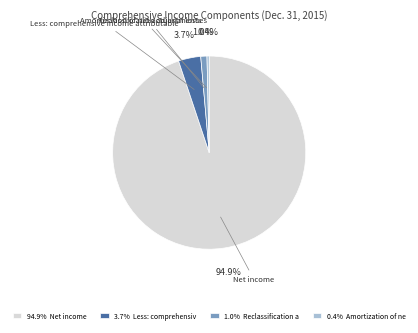

Does any single category account for the majority?

Yes